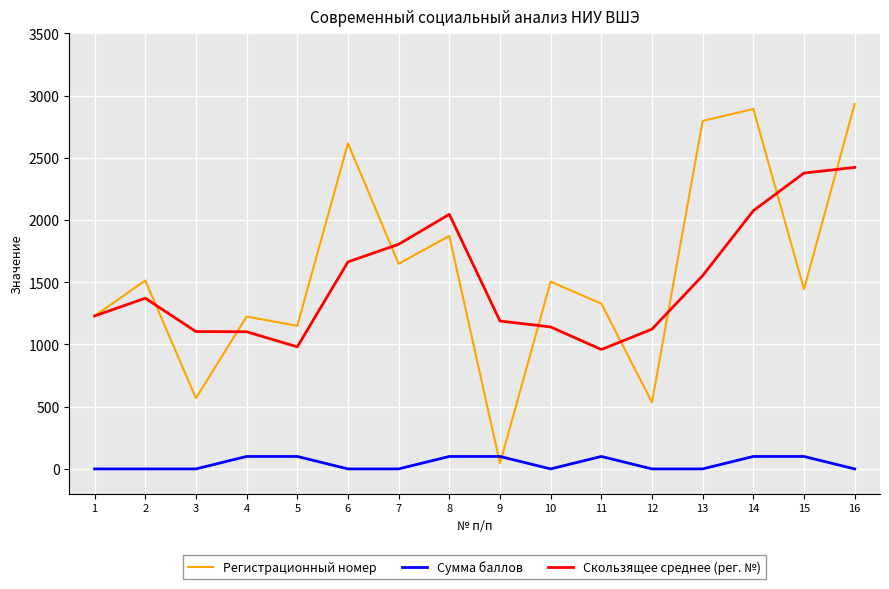

How many distinct data groups are displayed?

3